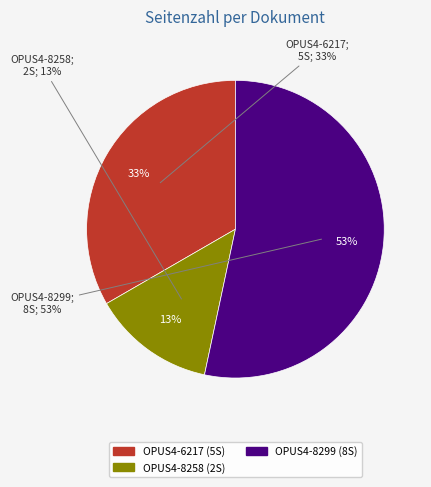

What is the change in value from OPUS4-8258 to OPUS4-8299?

+6